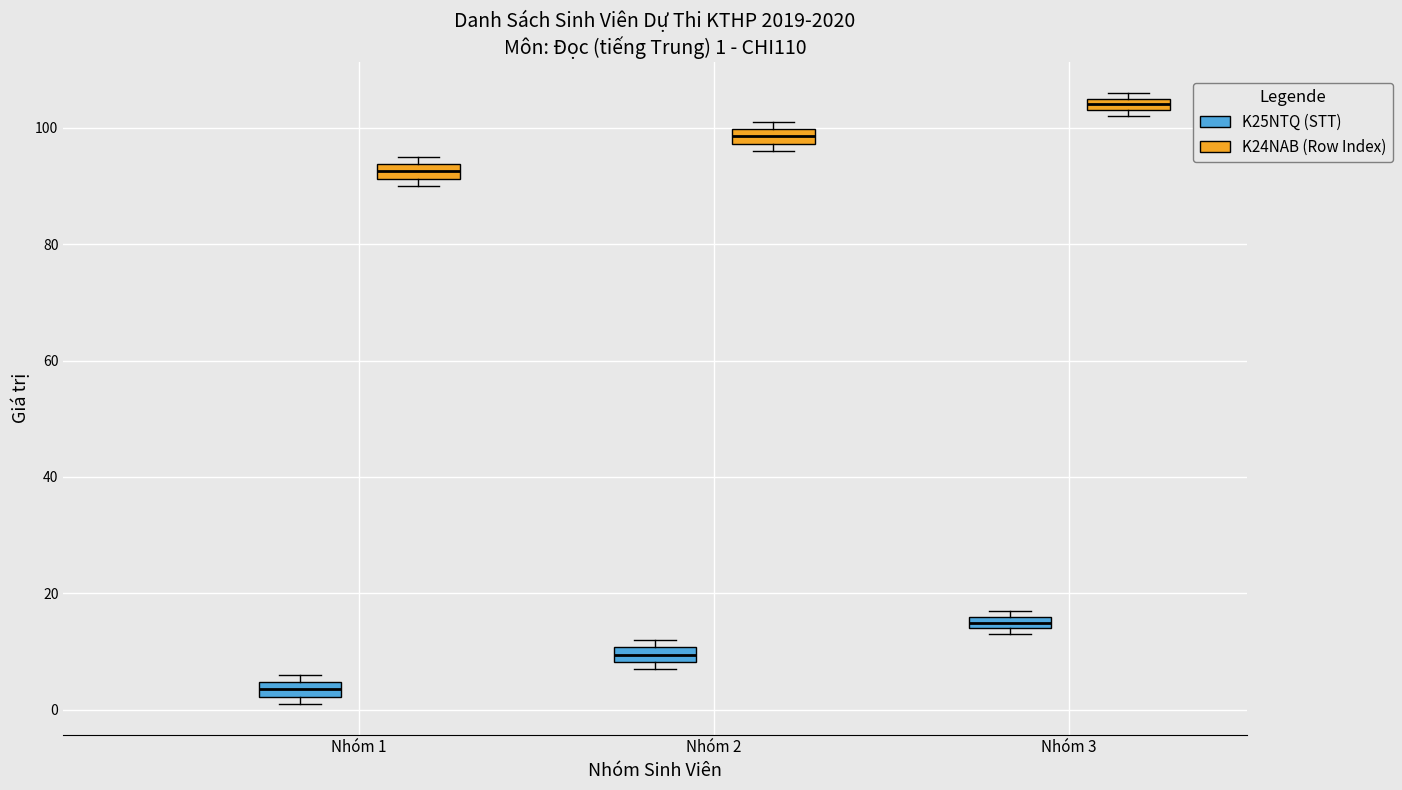

Which box's median line is the lowest?

Nhóm 1 (K25NTQ (STT))